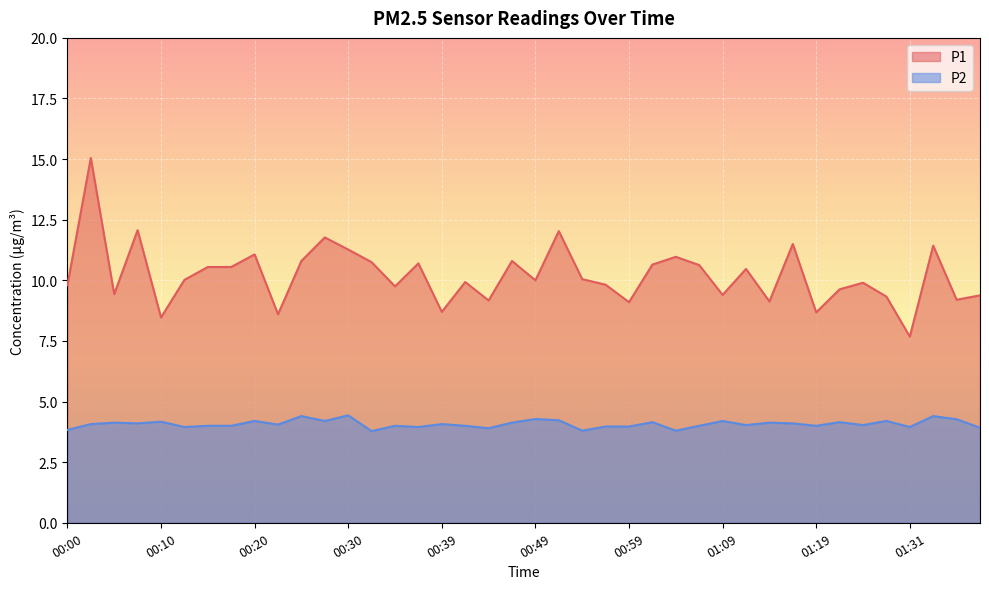

What is the difference between the maximum and minimum values in the P2 series?

0.6